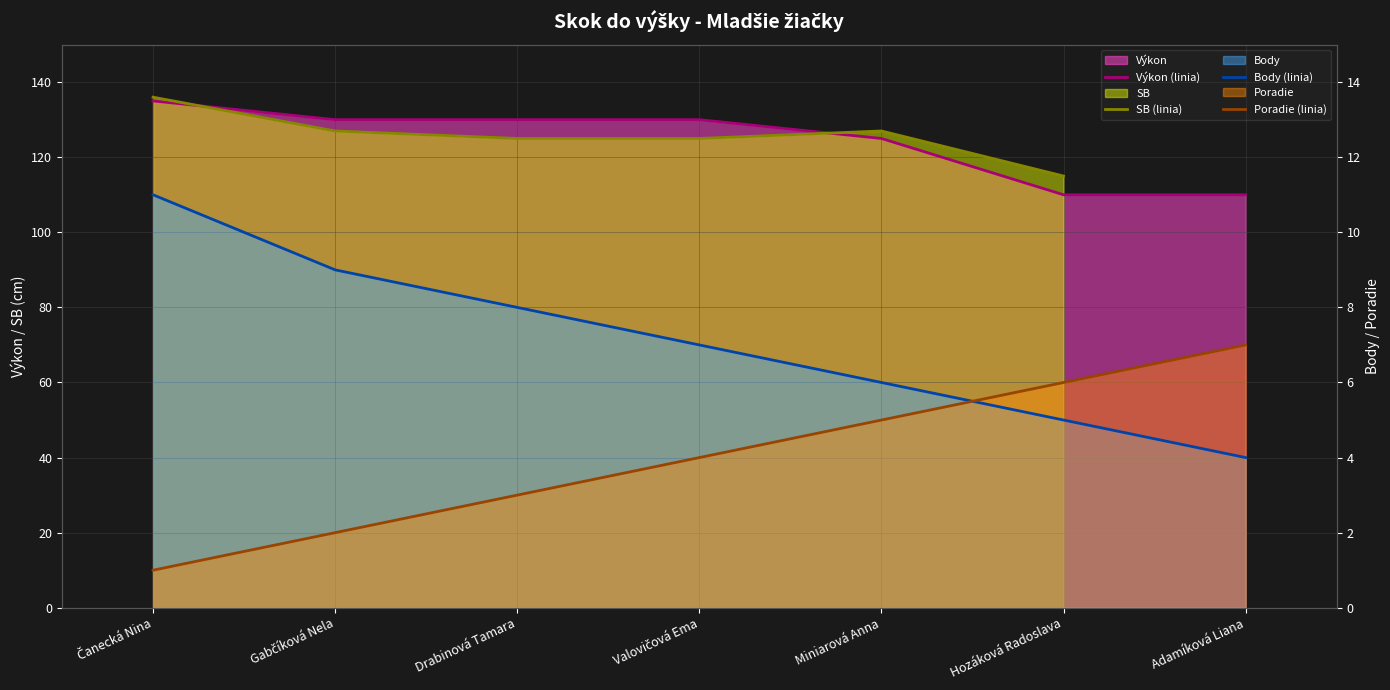

At which label does SB (linia) reach its peak?

Čanecká Nina